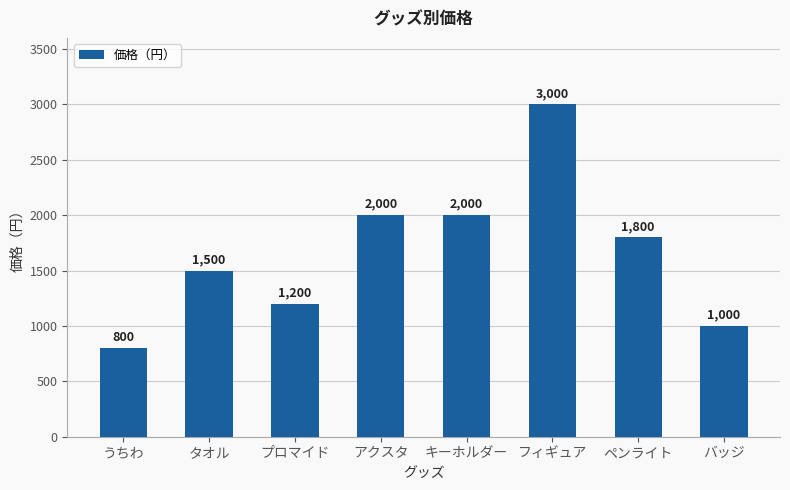

Reading right to left, extract all data points from this chart.

1000	1800	3000	2000	2000	1200	1500	800